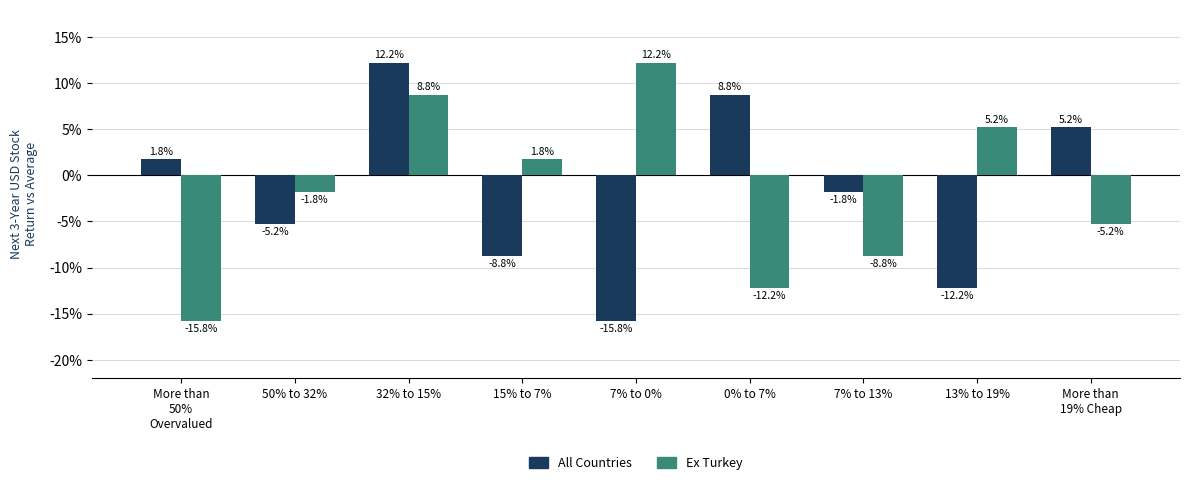

Which series changed the most between 32% to 15% and 7% to 0%?

All Countries